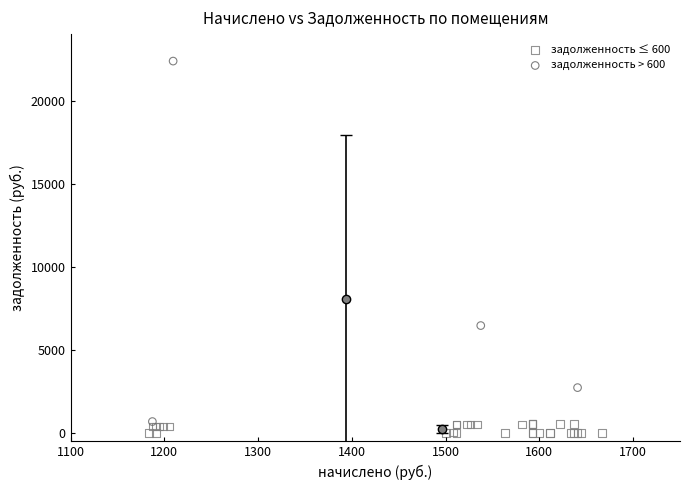

Which series contains the highest Y value?

задолженность > 600